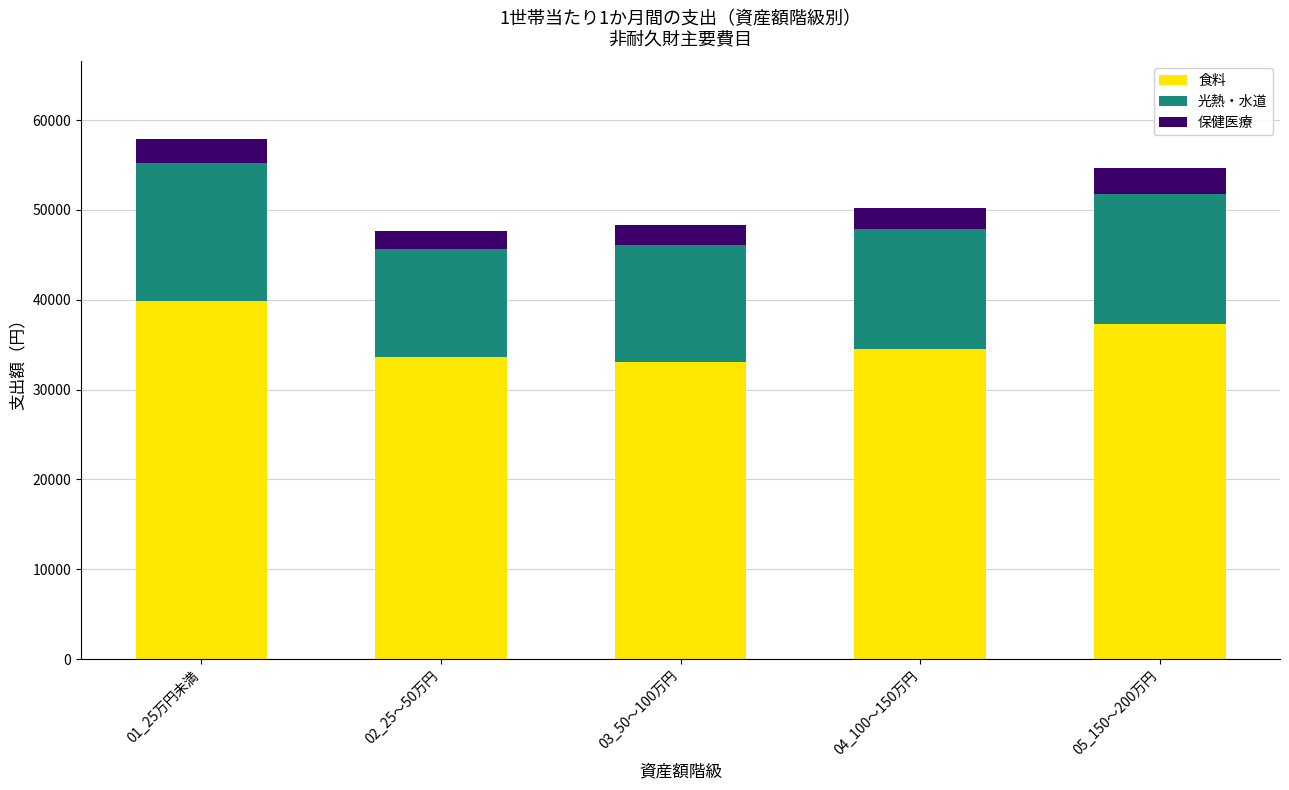

The value of 食料 at 02_25～50万円 is 33651. True or false?

True